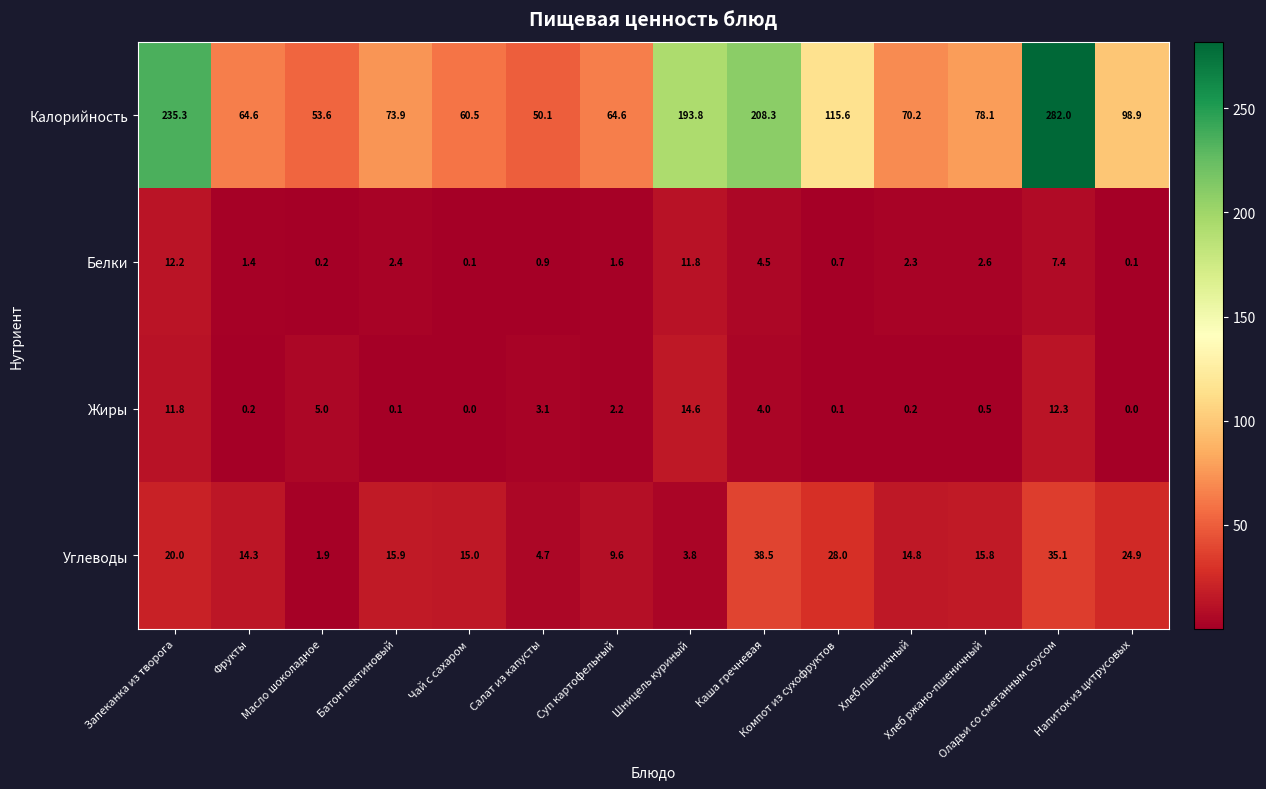

Rank the series by their maximum value, from highest to lowest.

Калорийность, Углеводы, Жиры, Белки